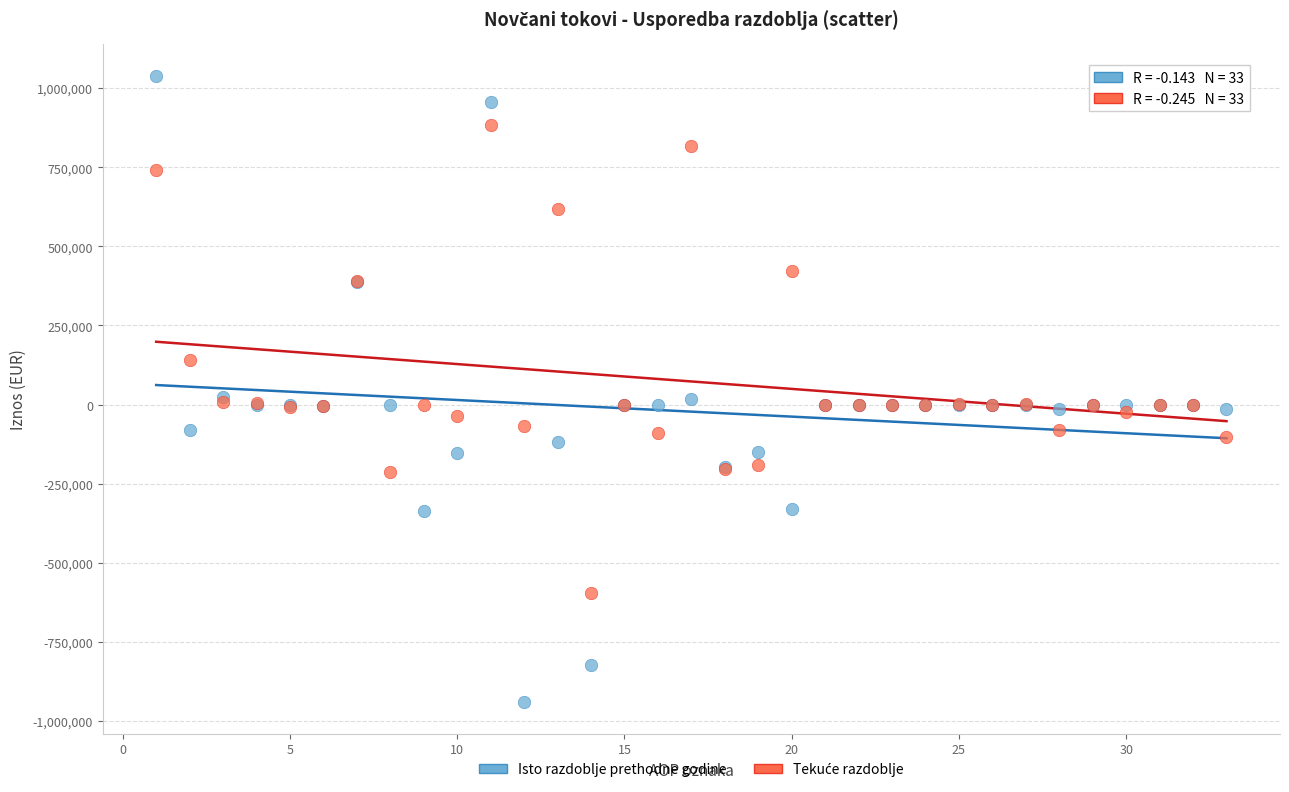

Which series has the largest Y range (max minus min)?

Isto razdoblje prethodne godine